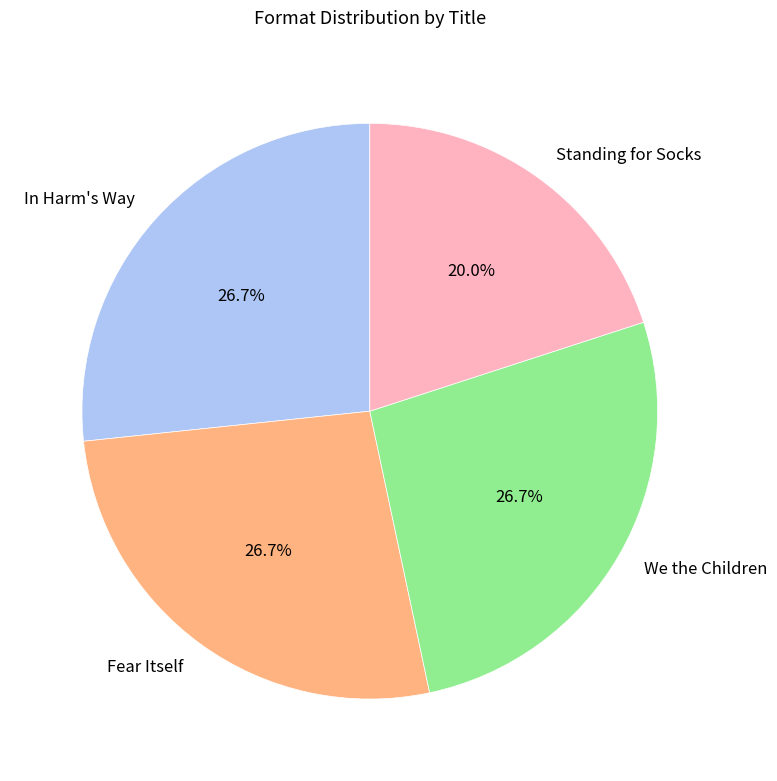

Combined, do Fear Itself and Standing for Socks account for over 50%?

No